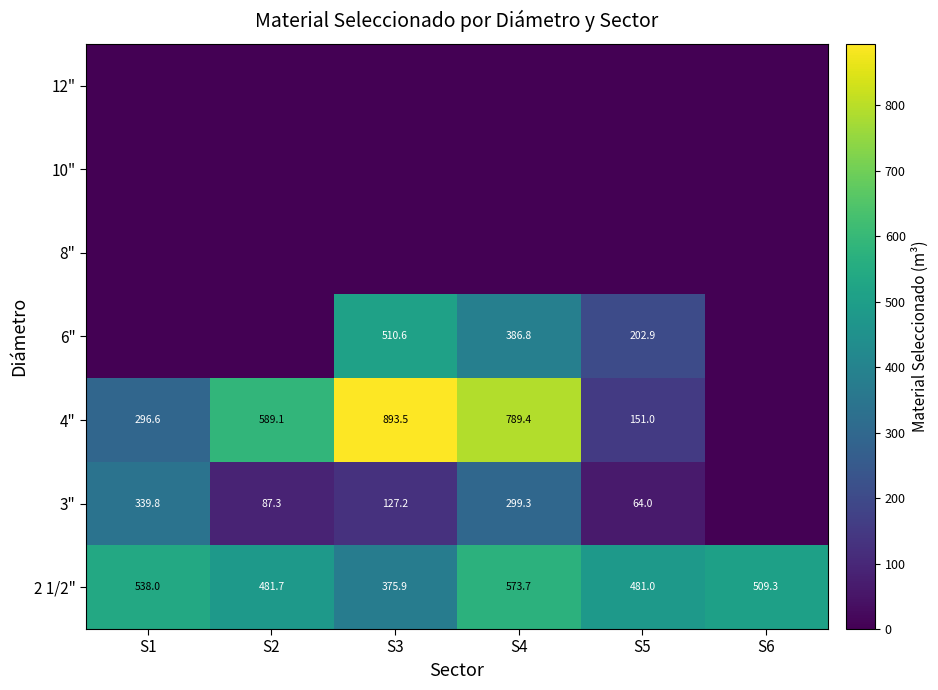

At which label is 2 1/2" closest to 474?

S5